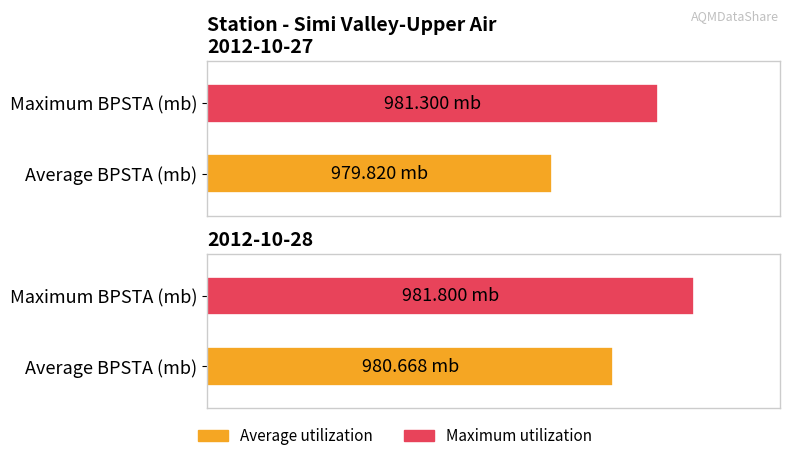

What is the total value across all series at 2012-10-27?

1961.1